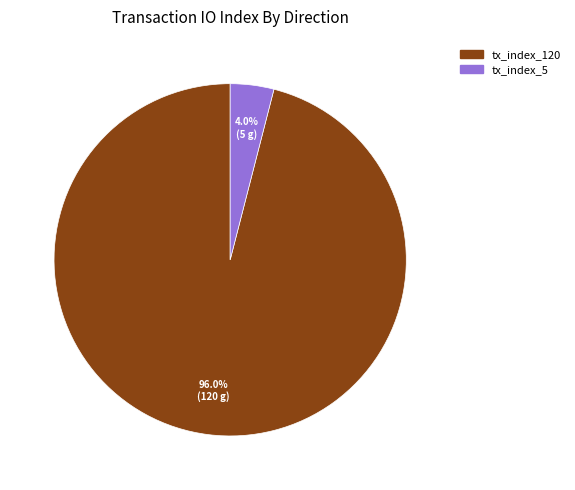

To the nearest percent, what is the combined percentage of tx_index_120 and tx_index_5?

100%